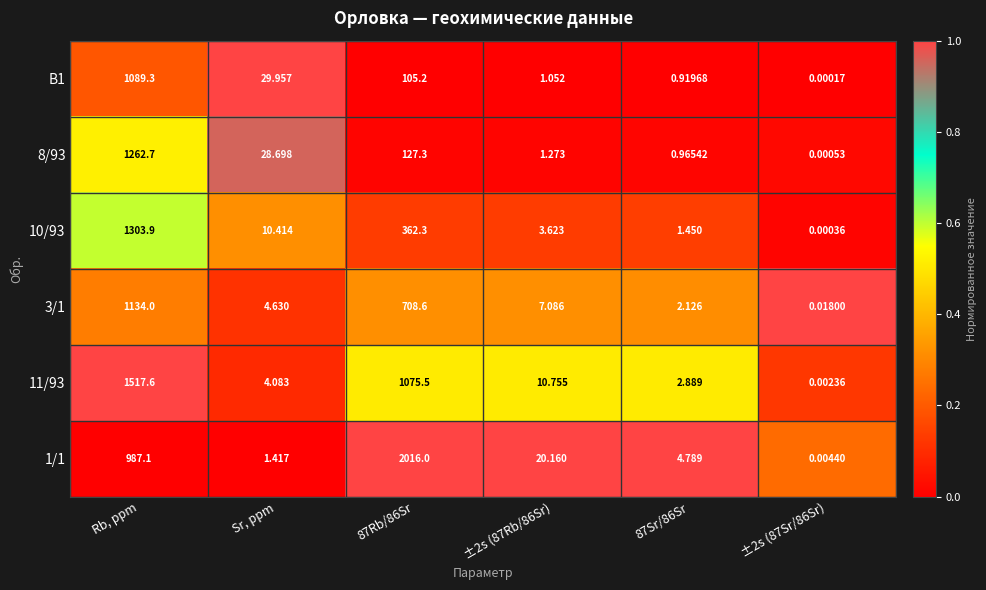

Is the value of B1 at 87Rb/86Sr greater than the value of 11/93 at 87Rb/86Sr?

No